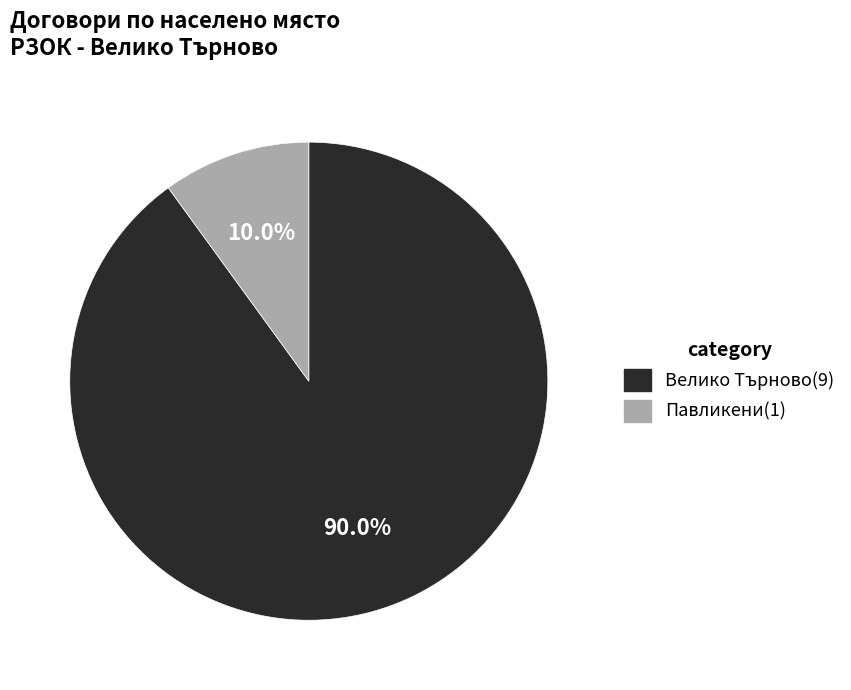

Is there any slice that represents more than half of the pie?

Yes